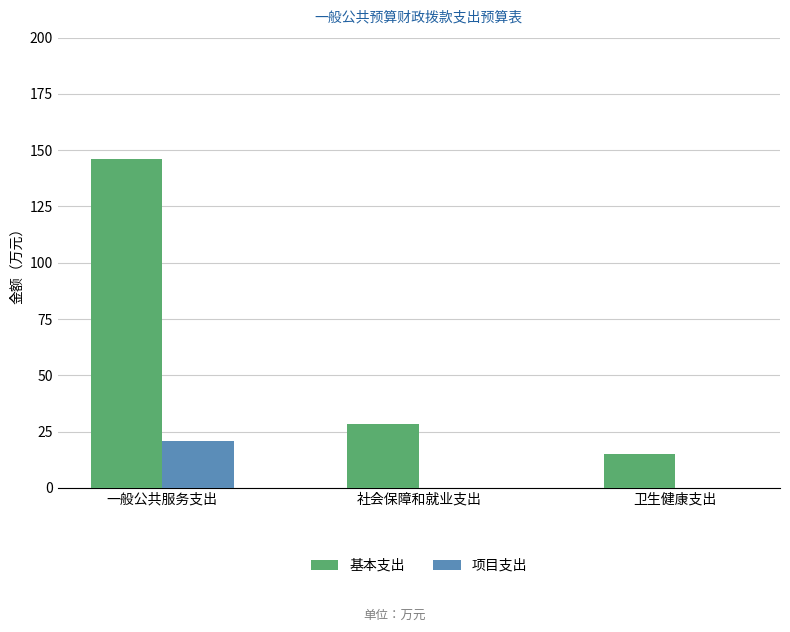

Where is 基本支出 nearest to the value 80?

社会保障和就业支出